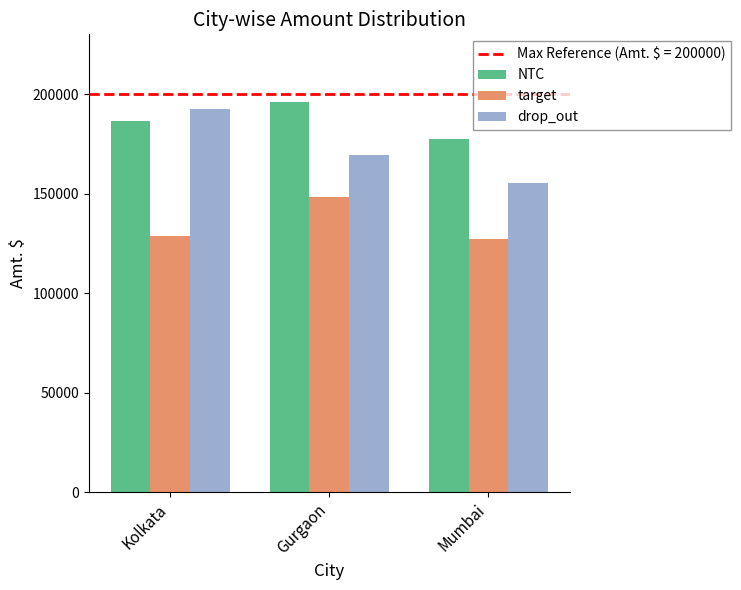

What is the difference between the maximum and minimum values in the drop_out series?

37100